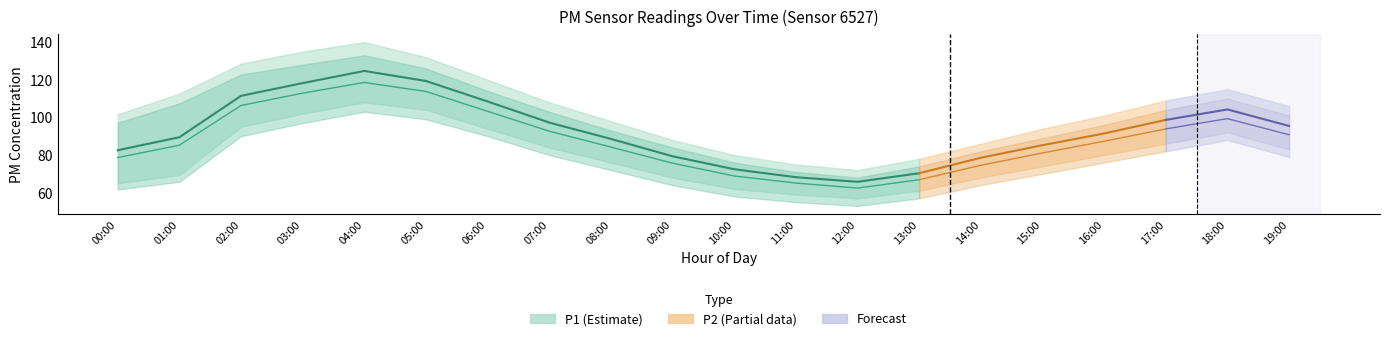

Reading left to right, extract all data points from this chart.

P1: 00:00=82.6	01:00=89.5	02:00=111.5	03:00=118.2	04:00=124.7	05:00=119.3	06:00=108.5	07:00=97.2	08:00=88.6	09:00=79.3	10:00=72.5	11:00=68.2	12:00=65.8	13:00=70.3	14:00=78.6	15:00=85.2	16:00=91.5	17:00=98.7	18:00=104.2	19:00=95.5
P2: 00:00=78.7	01:00=85.2	02:00=106.3	03:00=112.9	04:00=118.6	05:00=113.8	06:00=103.2	07:00=92.7	08:00=84.2	09:00=75.7	10:00=68.9	11:00=65.1	12:00=62.5	13:00=66.9	14:00=74.6	15:00=81.1	16:00=87.3	17:00=93.9	18:00=99.3	19:00=90.8
P1_upper: 00:00=101.7	01:00=112.7	02:00=128.6	03:00=135.0	04:00=140.0	05:00=132.0	06:00=120.0	07:00=108.0	08:00=98.0	09:00=88.0	10:00=80.0	11:00=75.0	12:00=72.0	13:00=78.0	14:00=86.0	15:00=94.0	16:00=101.0	17:00=109.0	18:00=115.0	19:00=106.0
P1_lower: 00:00=65.0	01:00=69.4	02:00=95.0	03:00=102.0	04:00=108.0	05:00=104.0	06:00=94.0	07:00=84.0	08:00=76.0	09:00=68.0	10:00=62.0	11:00=59.0	12:00=57.0	13:00=61.0	14:00=68.0	15:00=74.0	16:00=80.0	17:00=86.0	18:00=92.0	19:00=83.0
P2_upper: 00:00=97.2	01:00=107.5	02:00=122.8	03:00=128.0	04:00=133.0	05:00=126.0	06:00=114.0	07:00=103.0	08:00=93.0	09:00=84.0	10:00=76.0	11:00=71.0	12:00=68.0	13:00=74.0	14:00=82.0	15:00=89.0	16:00=96.0	17:00=104.0	18:00=110.0	19:00=101.0
P2_lower: 00:00=61.7	01:00=65.8	02:00=90.0	03:00=97.0	04:00=103.0	05:00=99.0	06:00=90.0	07:00=80.0	08:00=72.0	09:00=64.0	10:00=58.0	11:00=55.0	12:00=53.0	13:00=57.0	14:00=64.0	15:00=70.0	16:00=76.0	17:00=82.0	18:00=88.0	19:00=79.0